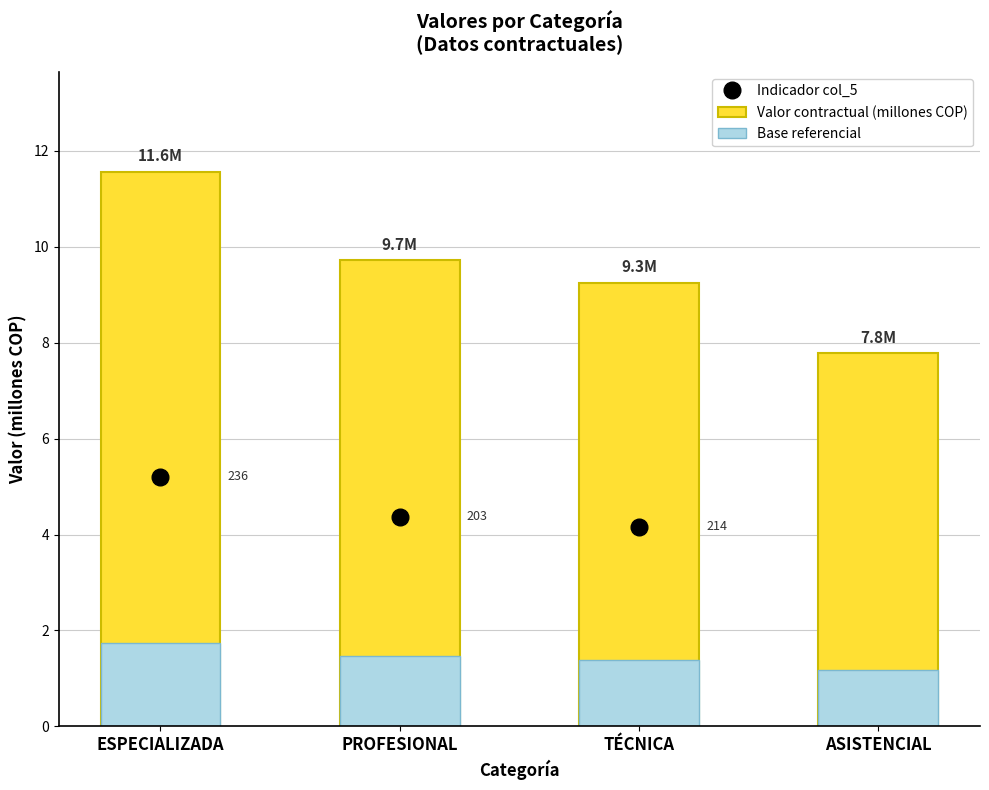

Is it true that Valor contractual (millones COP) equals 9.3 at TÉCNICA?

True